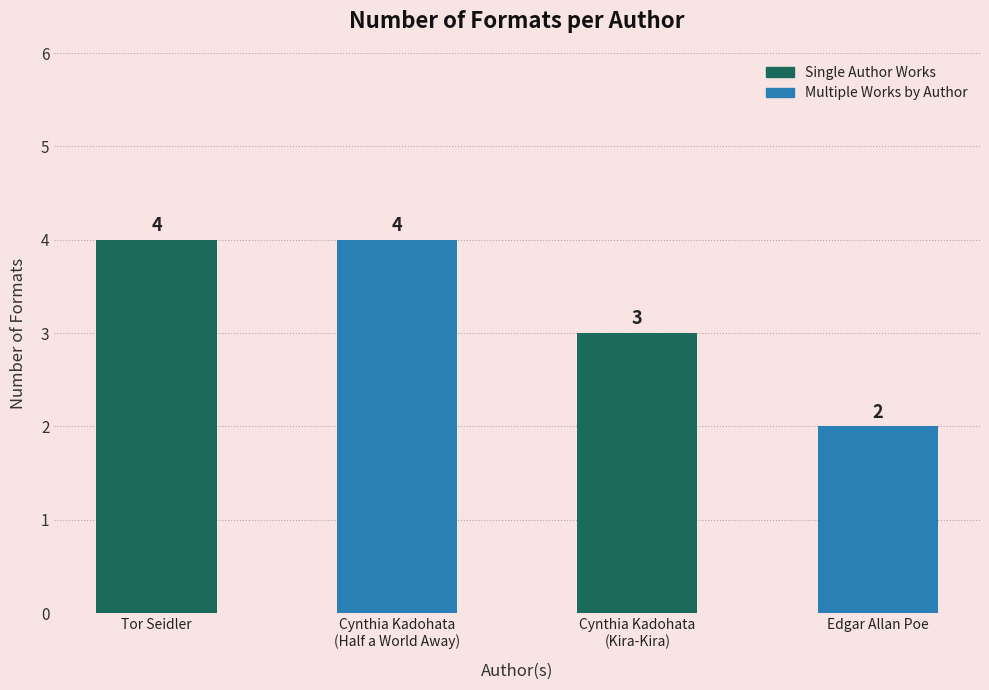

What is the minimum value shown in the chart?

2